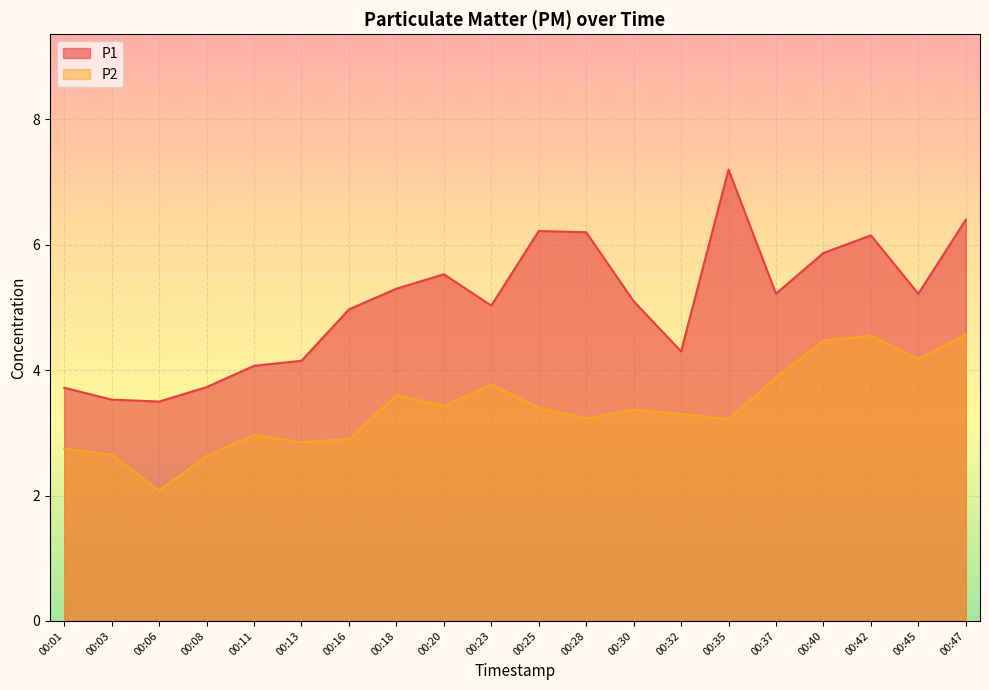

Reading left to right, extract all data points from this chart.

P1: 00:01=3.7	00:03=3.5	00:06=3.5	00:08=3.7	00:11=4.1	00:13=4.2	00:16=5.0	00:18=5.3	00:20=5.5	00:23=5.0	00:25=6.2	00:28=6.2	00:30=5.1	00:32=4.3	00:35=7.2	00:37=5.2	00:40=5.9	00:42=6.2	00:45=5.2	00:47=6.4
P2: 00:01=2.8	00:03=2.6	00:06=2.1	00:08=2.6	00:11=3.0	00:13=2.9	00:16=2.9	00:18=3.6	00:20=3.4	00:23=3.8	00:25=3.4	00:28=3.2	00:30=3.4	00:32=3.3	00:35=3.2	00:37=3.9	00:40=4.5	00:42=4.5	00:45=4.2	00:47=4.6